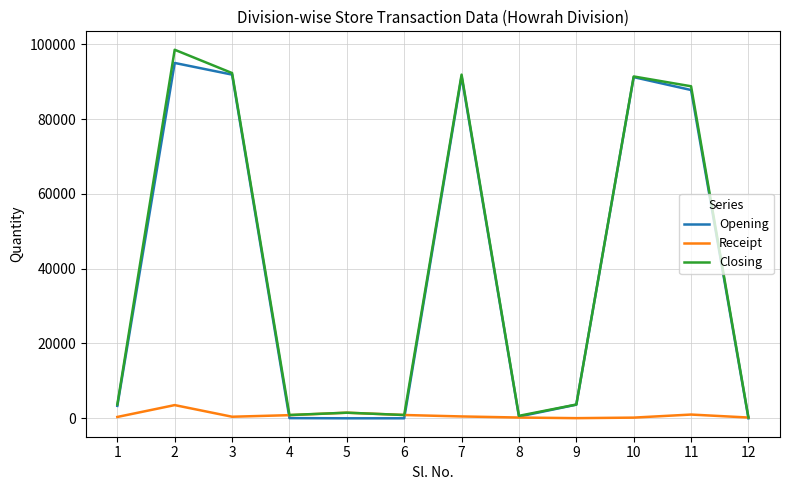

Between 1 and 10, which series saw the biggest shift?

Opening